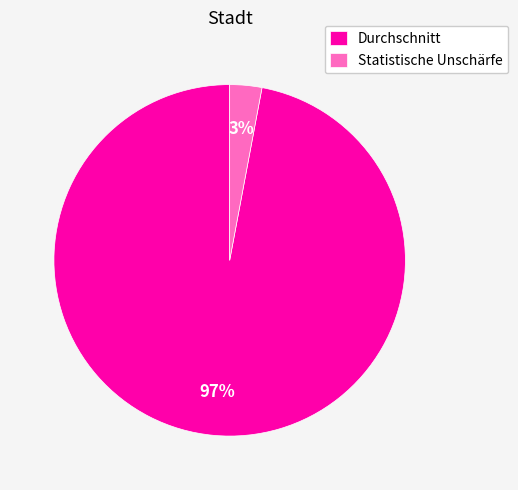

How many slices are in this pie chart?

2